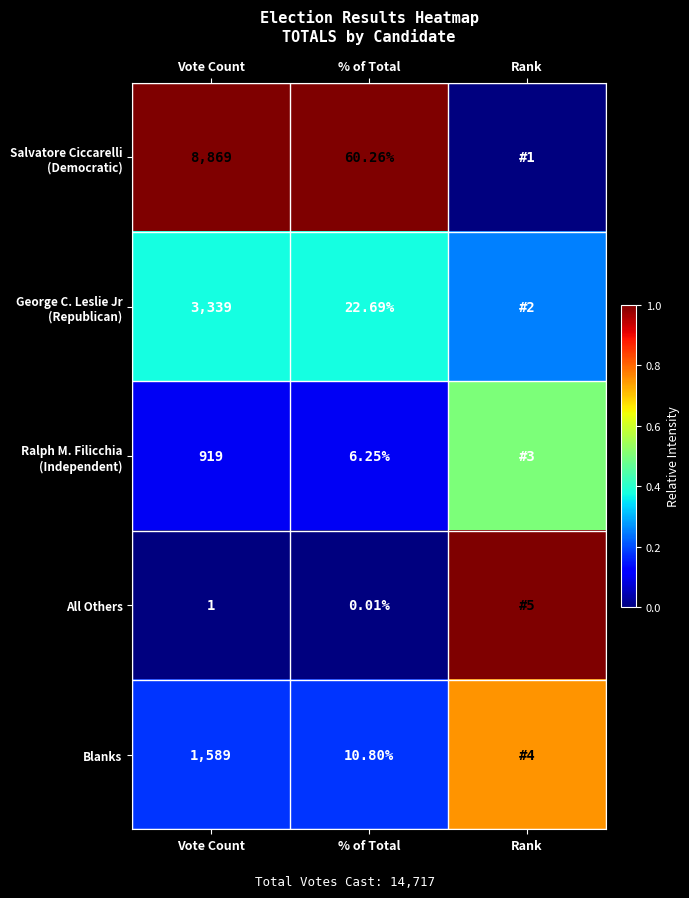

Between Vote Count and % of Total, which series saw the biggest shift?

Ralph M. Filicchia (Independent)